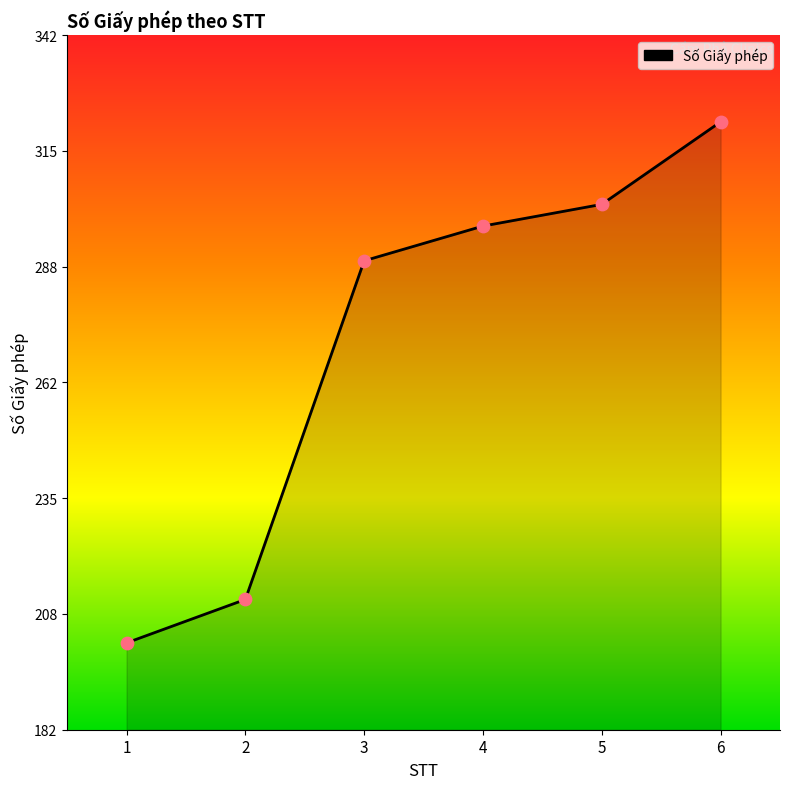

Approximately how many times larger is the value at 4 compared to 6?

0.9